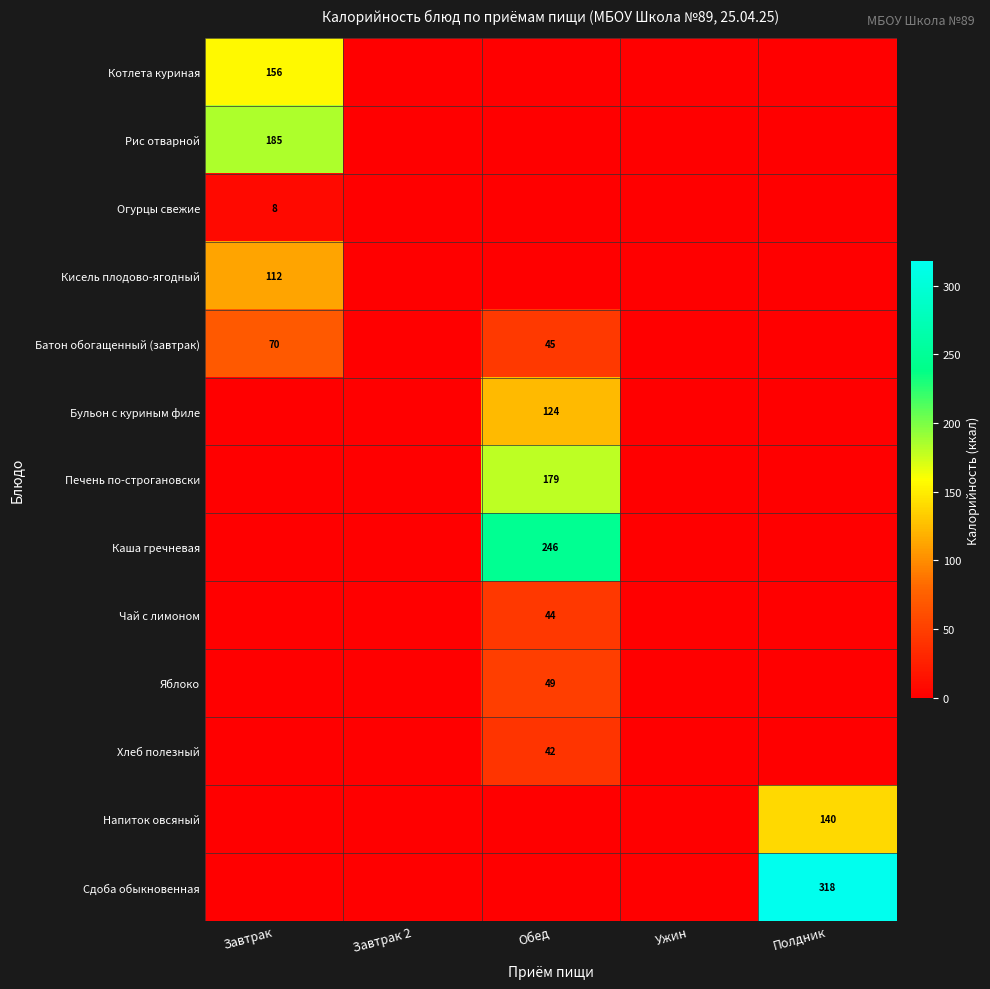

True or false: Каша гречневая has a value of 102 at Обед.

False